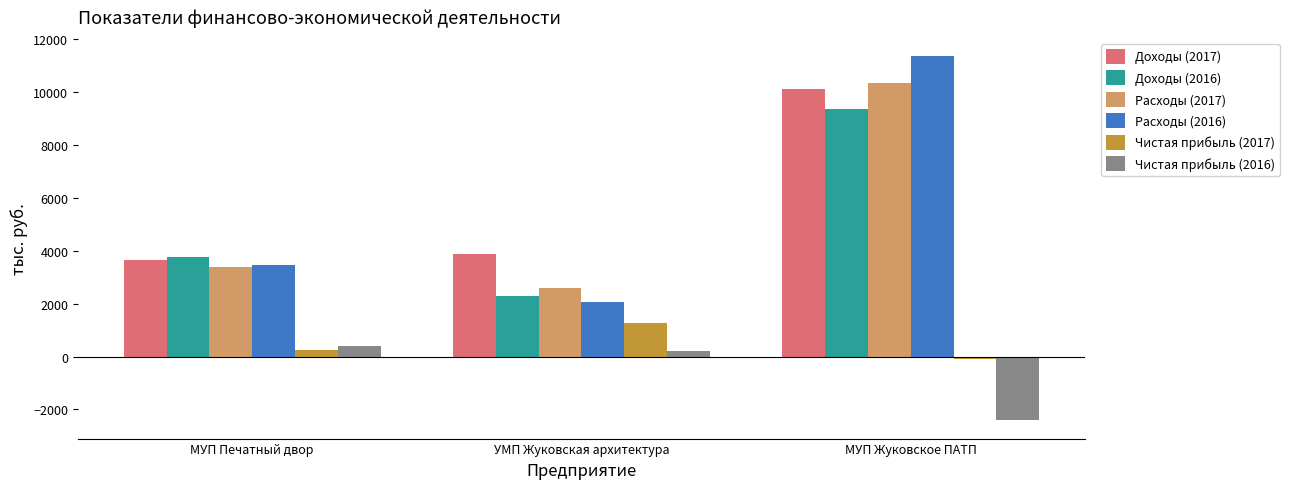

How many negative values does the Чистая прибыль (2016) series have?

1